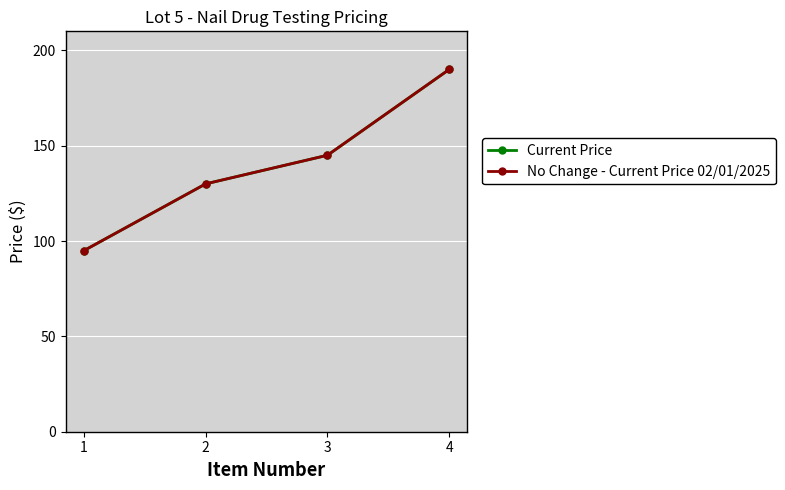

Does the chart have visible grid lines?

Yes